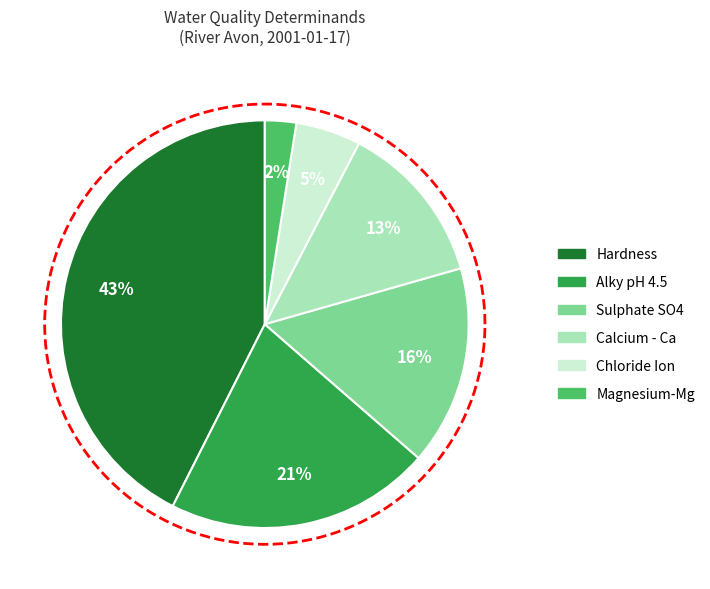

Which category has the biggest portion of the pie?

Hardness